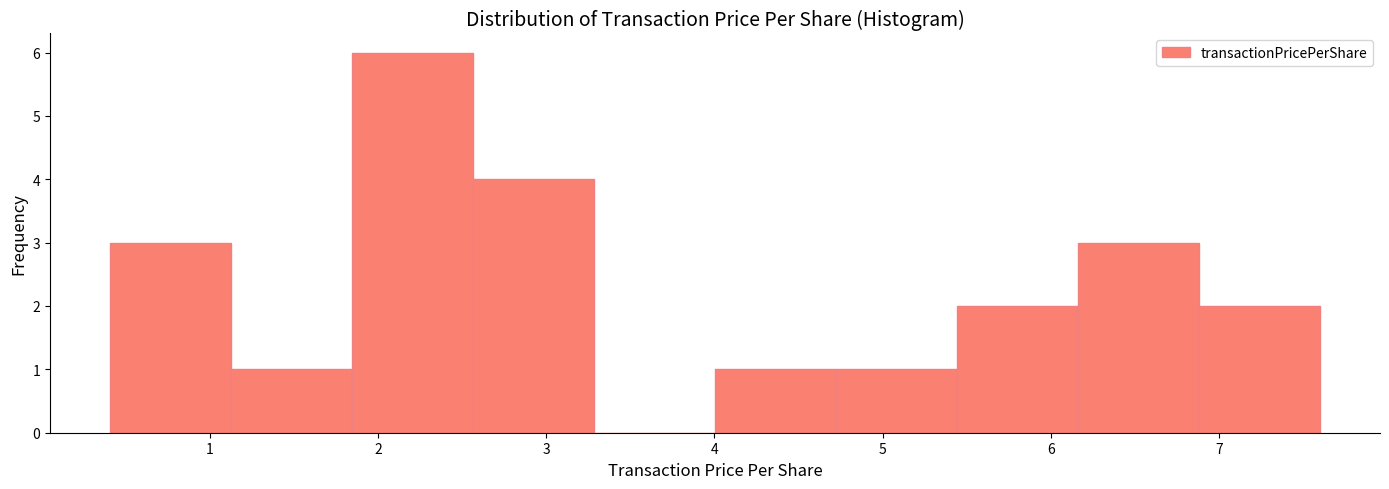

How tall is the bar that spans 2.6 to 3.3 on the x-axis? Neither the bar edges nor the heights are printed on the chart, so give them approximately, as read against the axes.

4